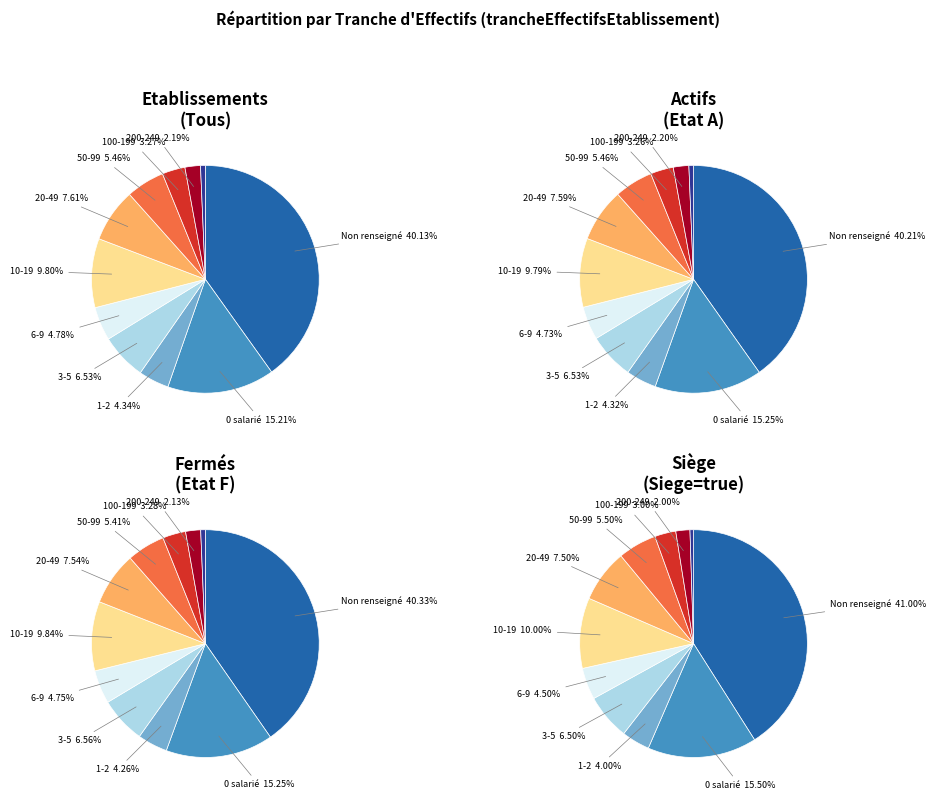

Is 31 the majority of the pie?

No